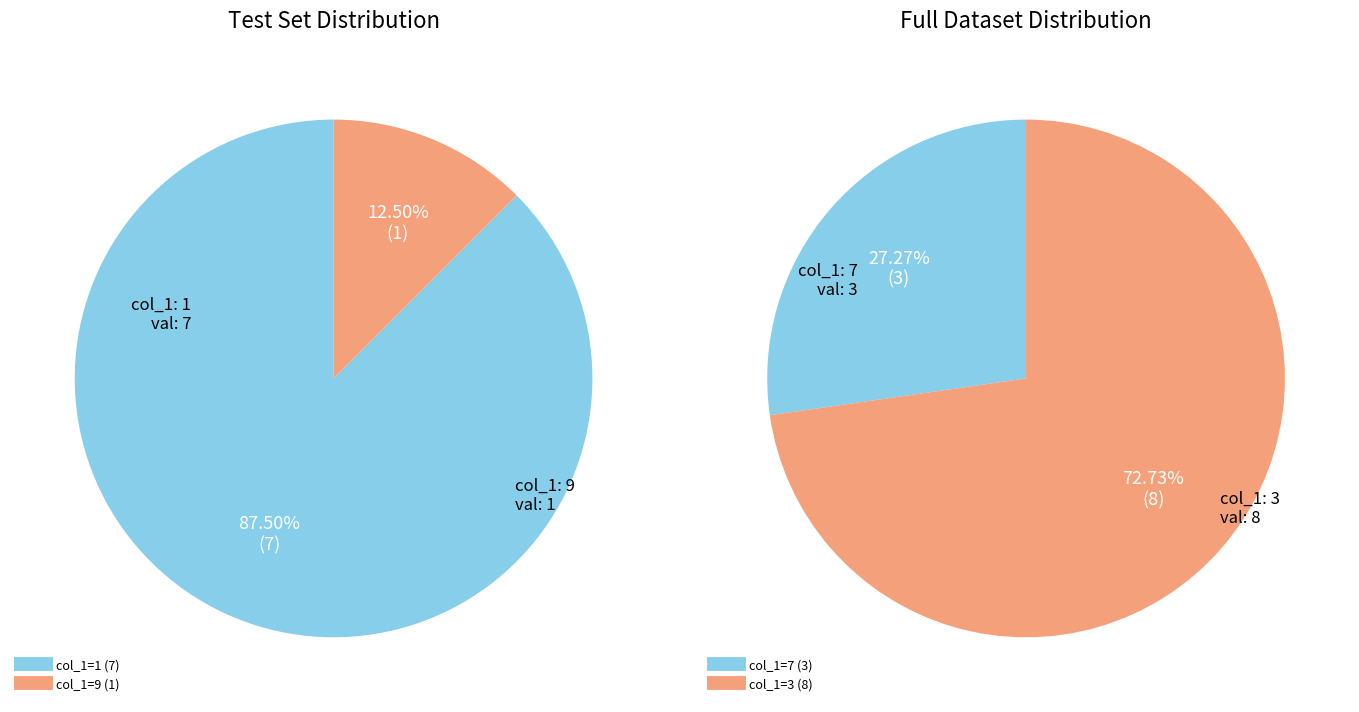

Is 1 the majority of the pie?

No